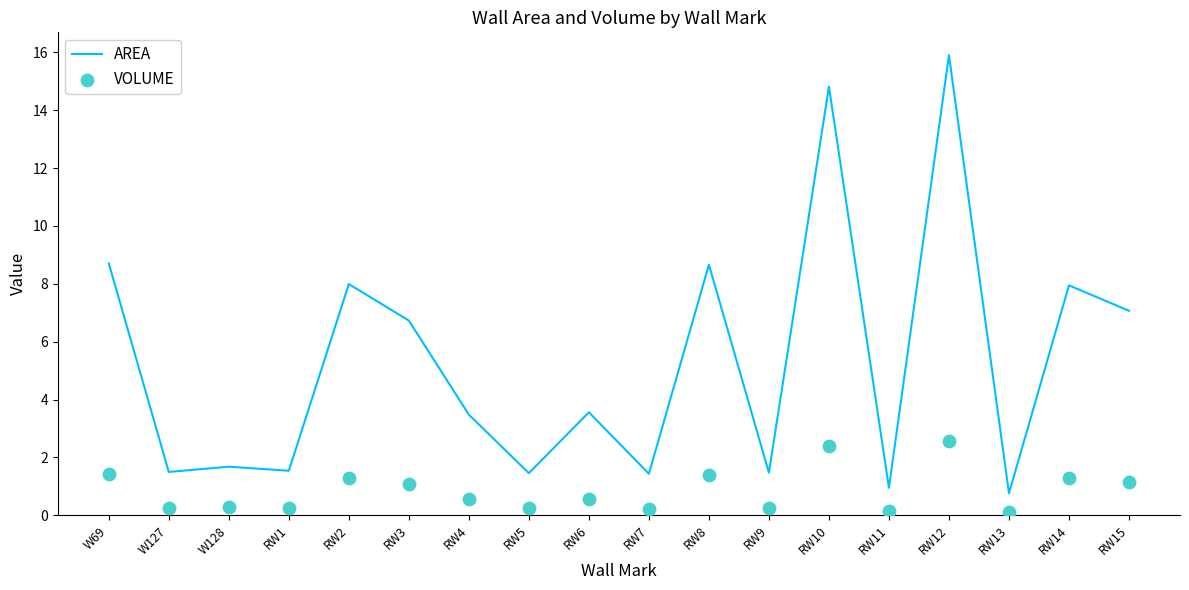

Is the value of VOLUME at RW2 greater than the value of AREA at RW6?

No